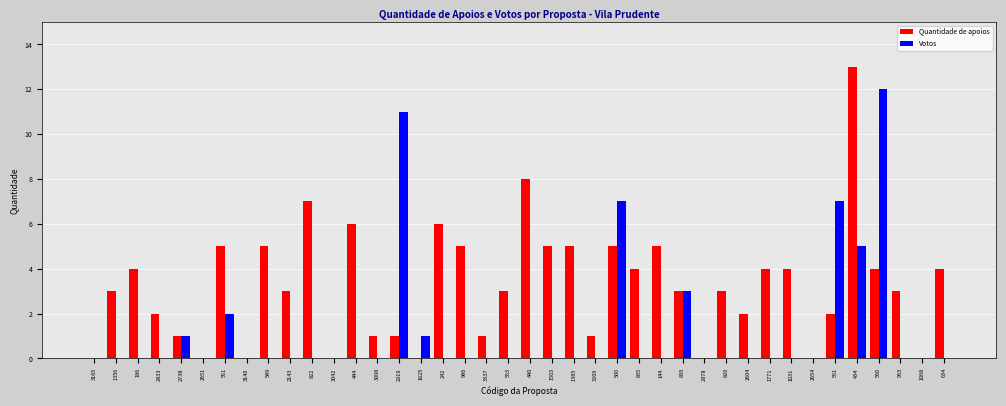

How many series are shown in this chart?

2